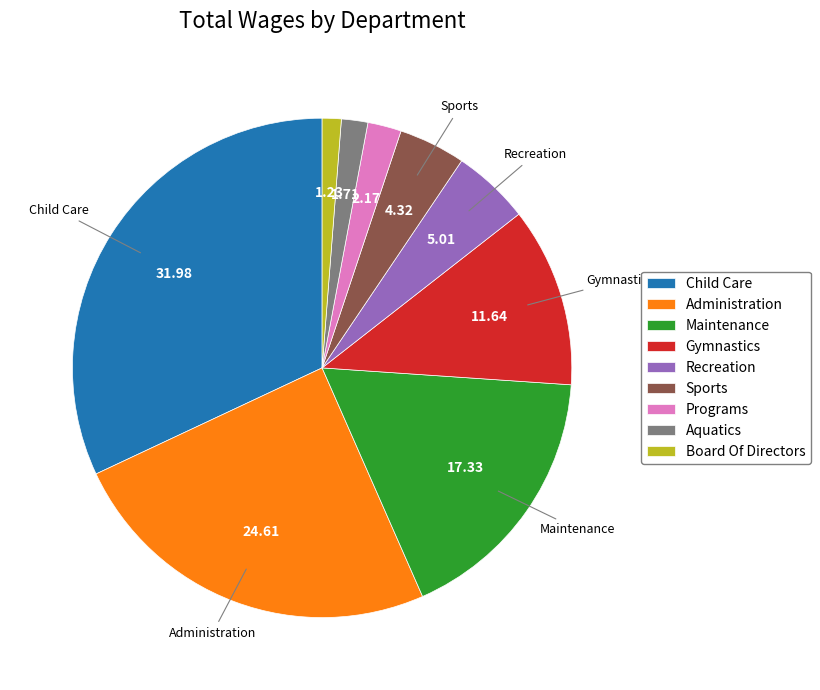

Is there any slice that represents more than half of the pie?

No